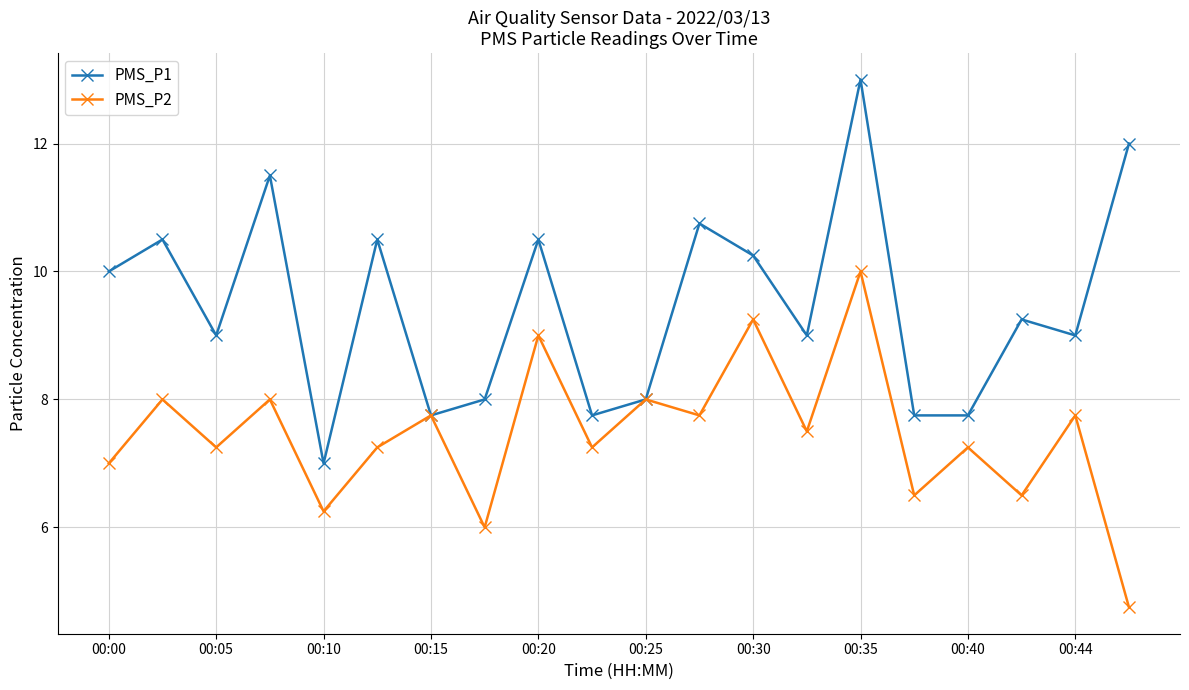

True or false: PMS_P1 has more than 2 interior local peaks.

True